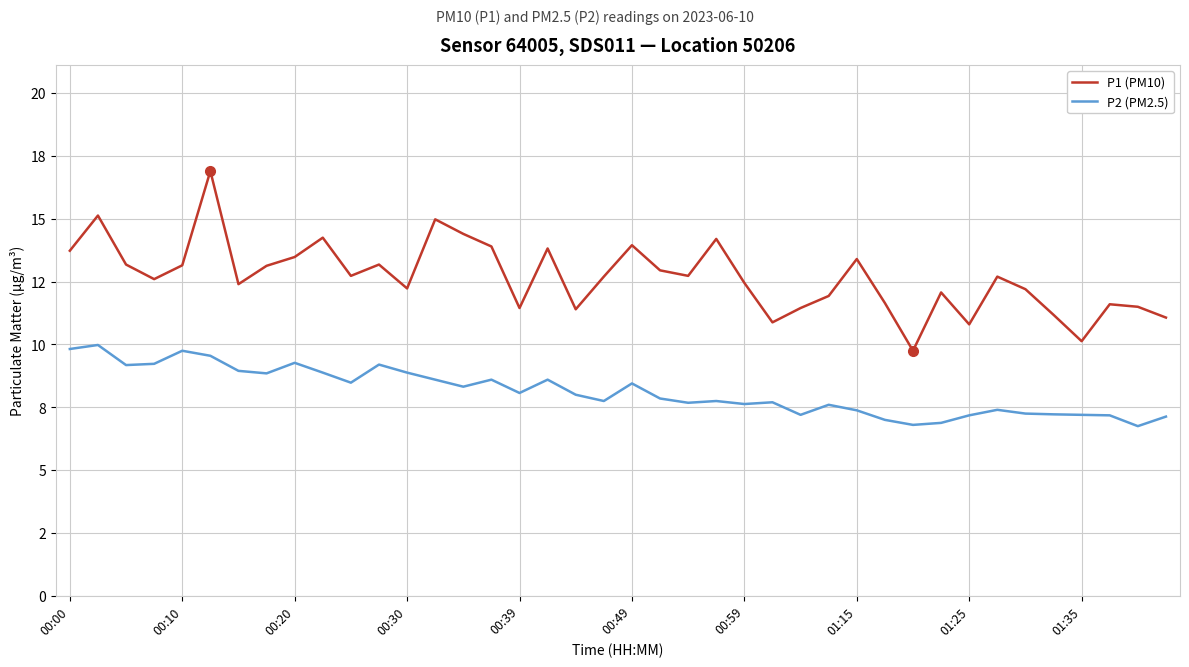

Which series has the widest spread of values?

P1 (PM10)